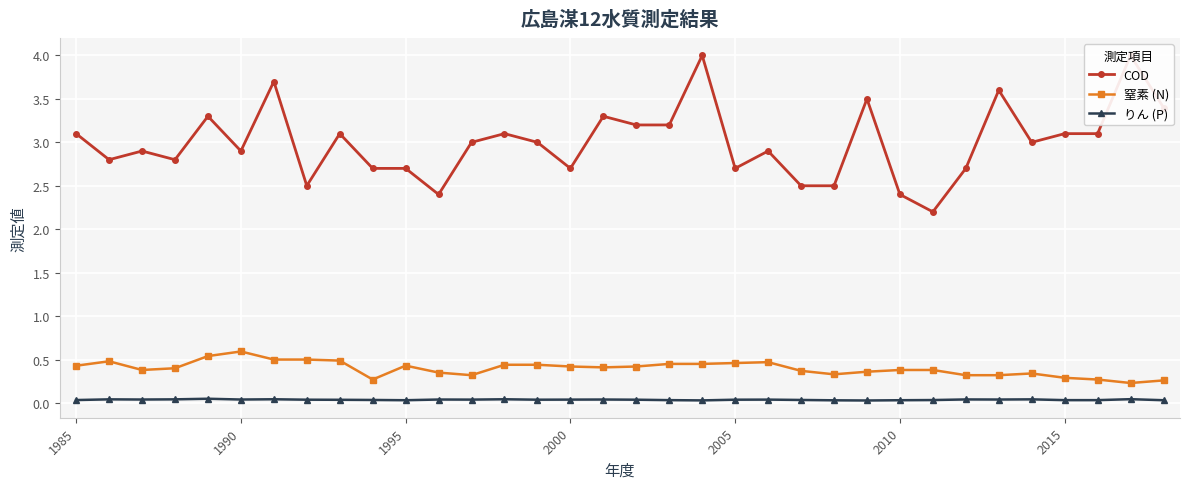

True or false: りん (P) and 窒素 (N) intersect in this chart.

False